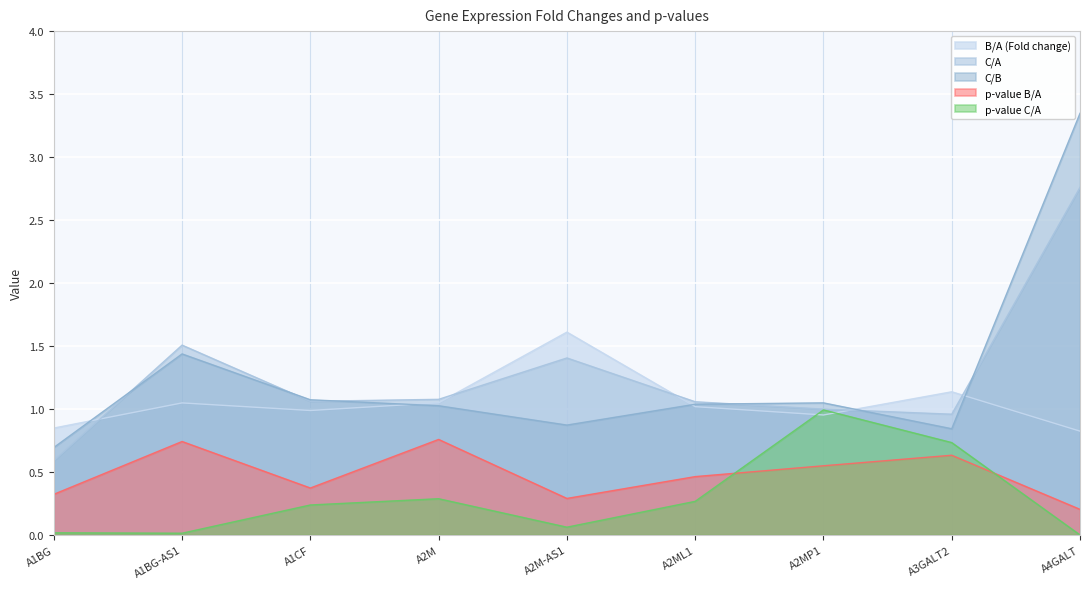

What is the difference between the highest and lowest values at A4GALT?

3.3